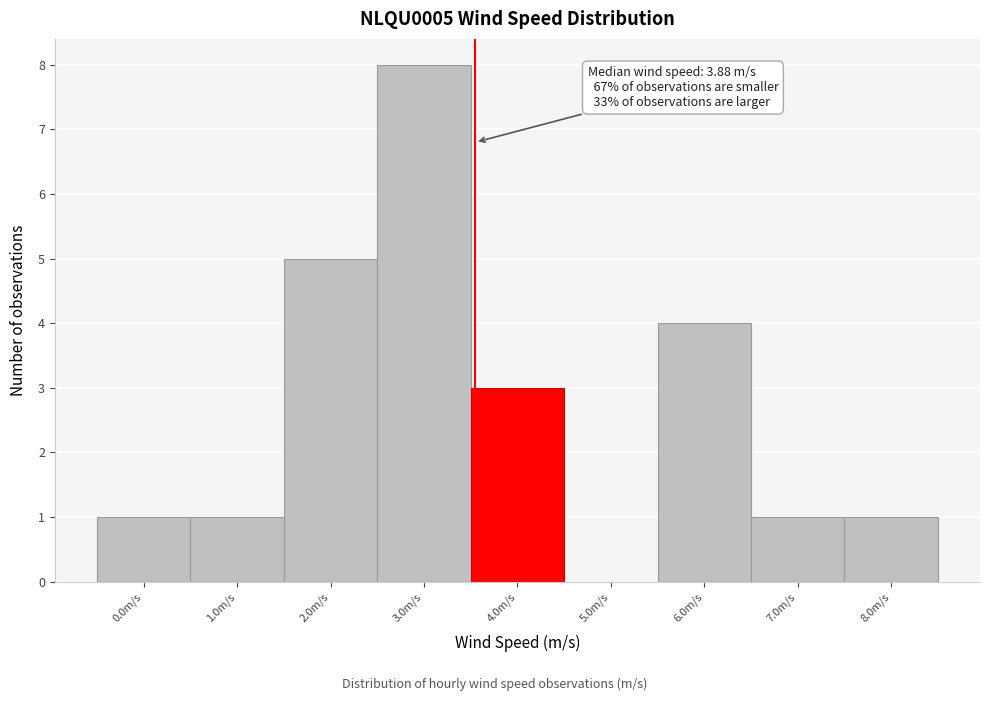

Reading left to right, what are all the values shown in this chart?

0.0m/s=1	1.0m/s=1	2.0m/s=5	3.0m/s=8	4.0m/s=3	5.0m/s=0	6.0m/s=4	7.0m/s=1	8.0m/s=1